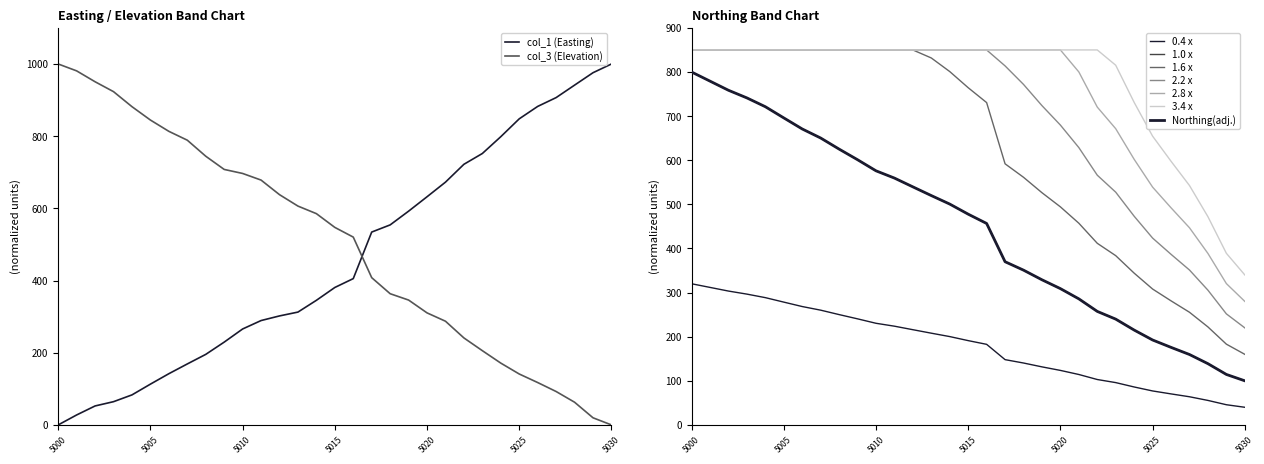

Which category has the lowest value across all series?

5000